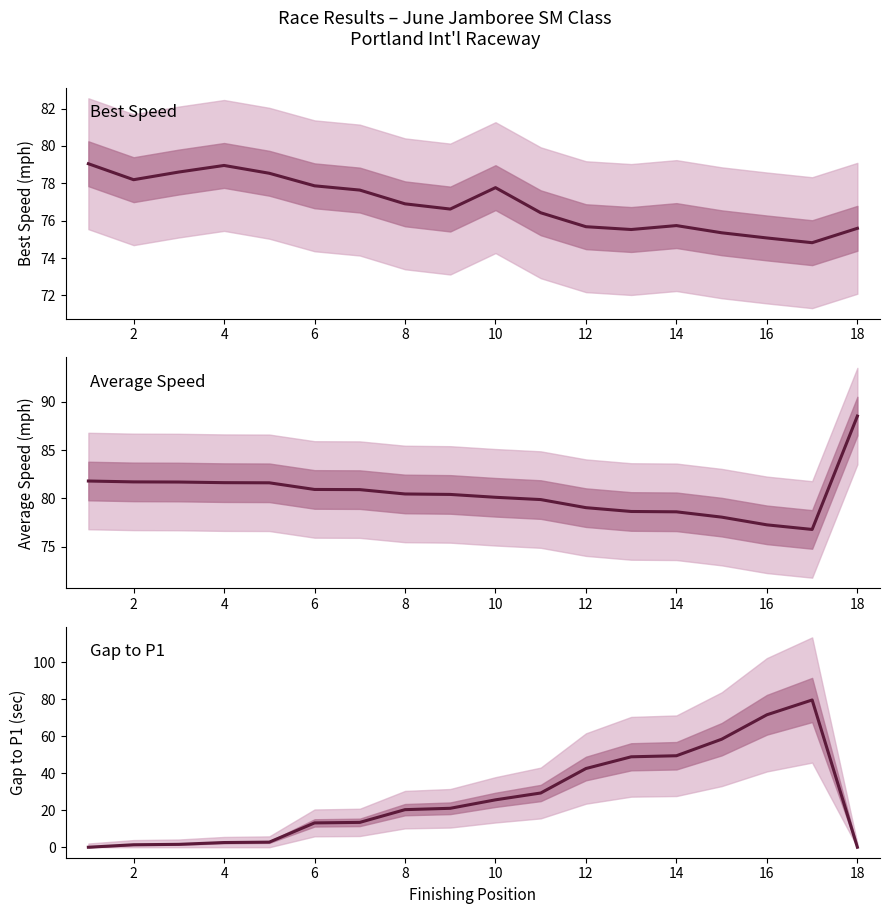

What are all the series names shown in the legend?

Best Speed, Average Speed, Gap to P1